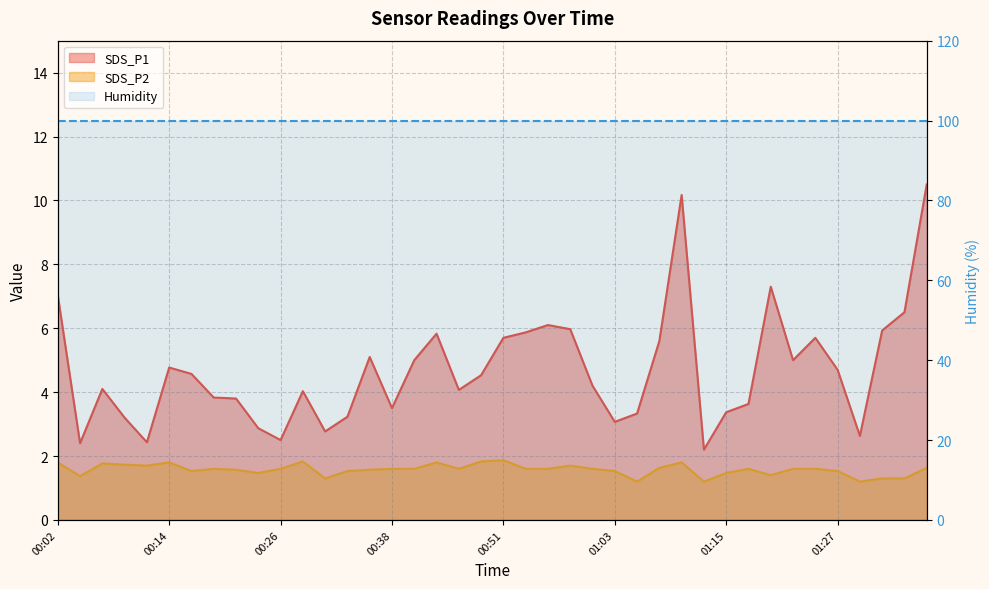

At how many categories does at least one series exceed 8?

2